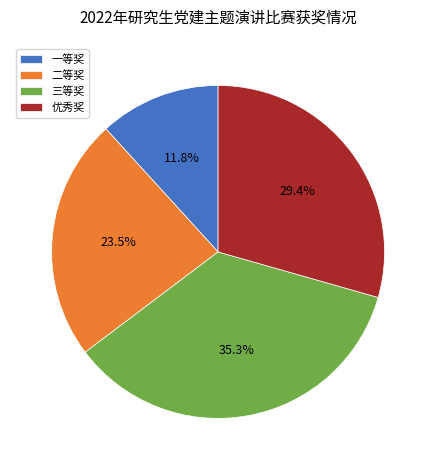

True or false: 二等奖 accounts for 30% of the total.

False